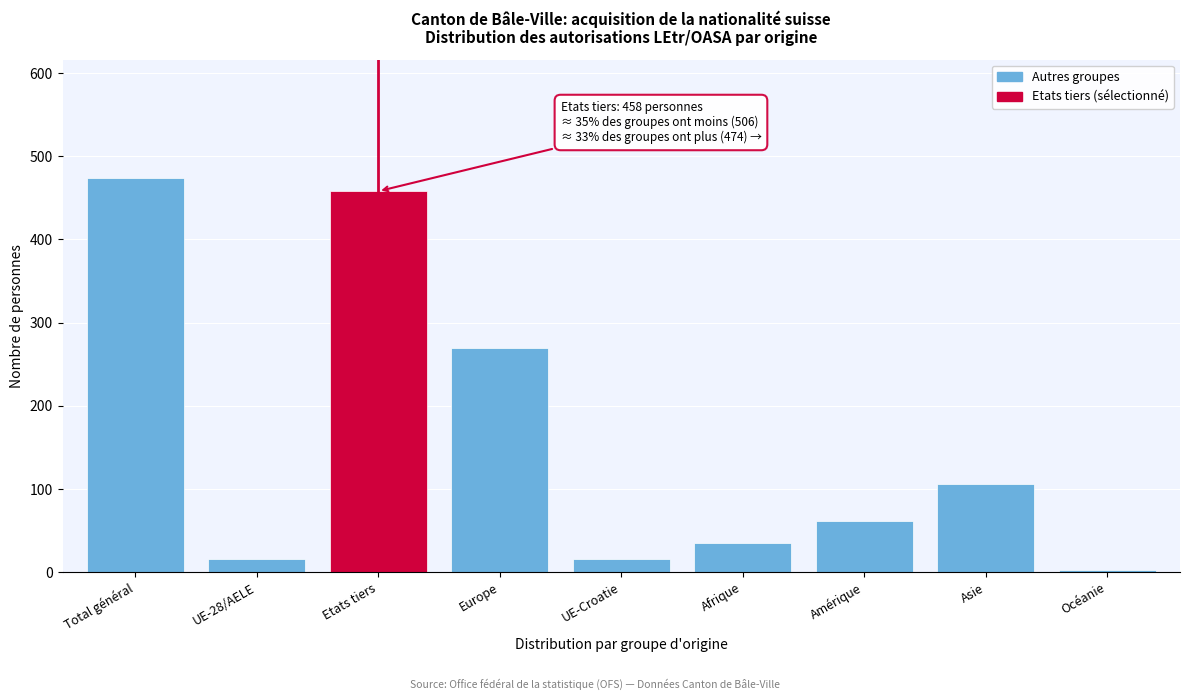

Reading left to right, transcribe all the data shown in this chart.

Total général=474	UE-28/AELE=16	Etats tiers=458	Europe=269	UE-Croatie=16	Afrique=35	Amérique=62	Asie=106	Océanie=2